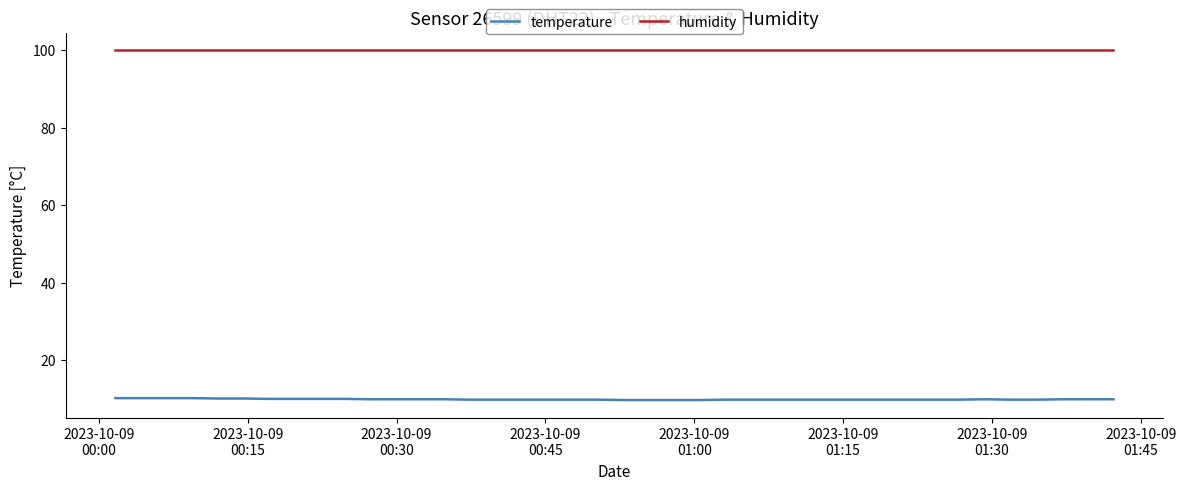

Which series has the largest total across all categories?

humidity